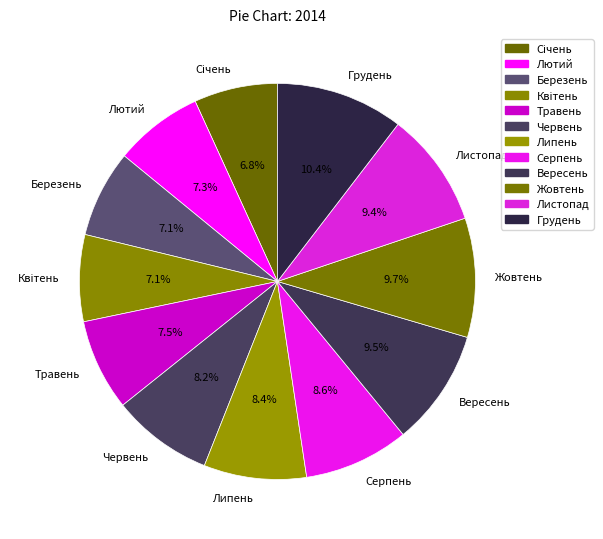

Which has a higher value, Травень or Вересень?

Вересень